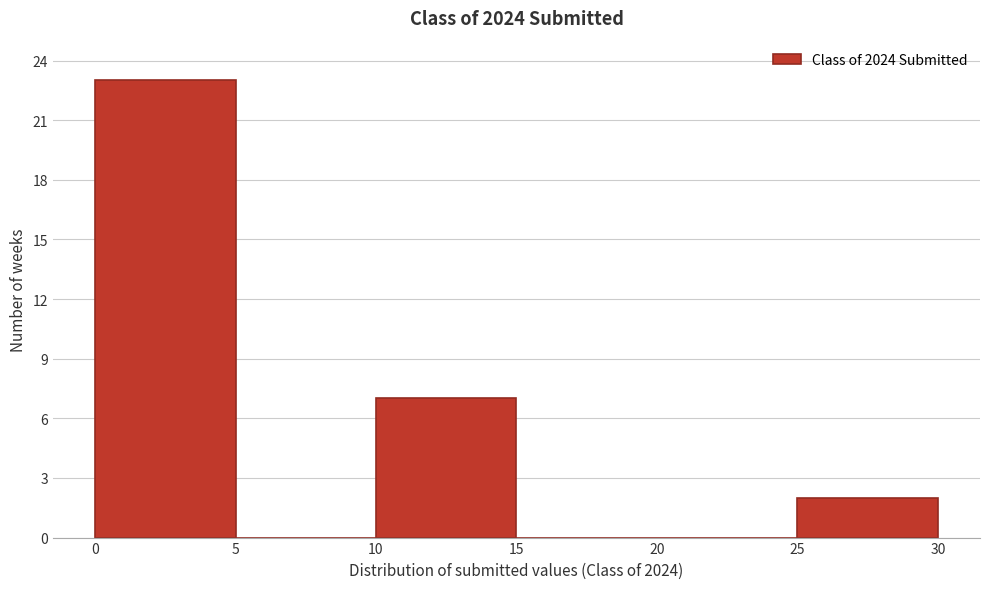

How tall is the bar that spans 10 to 15 on the x-axis? The values are not printed on the chart, so give them approximately, as read against the axis.

7